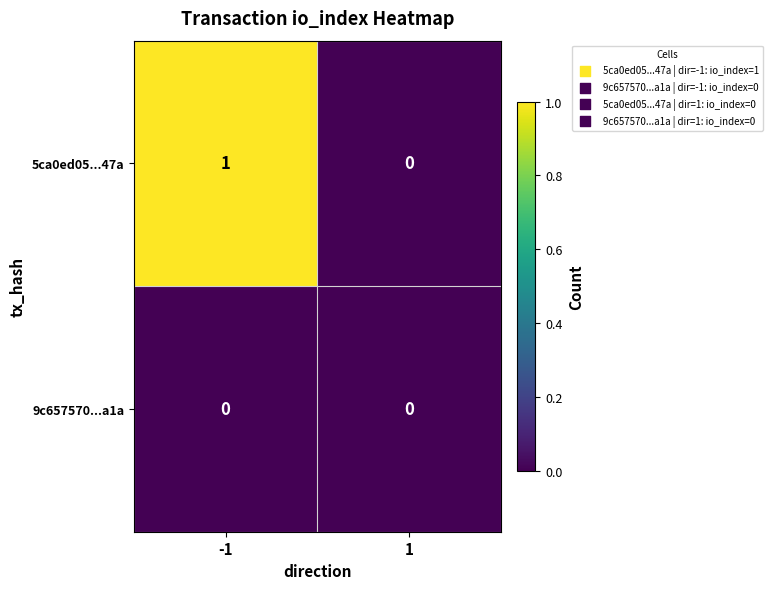

How many series are shown in this chart?

2